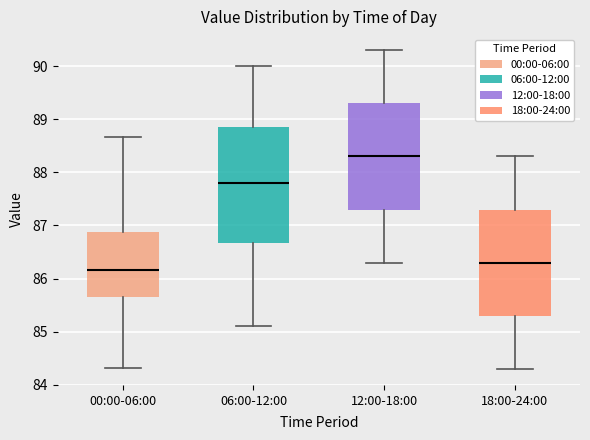

Reading left to right, transcribe this box plot: for each box, give where its median line is, the range the box spans, and where its two whiskers end, as read against the y-axis. The values are not printed on the chart, so give them approximately, as read against the axis.

00:00-06:00: median 86.2, box 85.7 to 86.9, whiskers 84.3 to 88.7
06:00-12:00: median 87.8, box 86.7 to 88.9, whiskers 85.1 to 90.0
12:00-18:00: median 88.3, box 87.3 to 89.3, whiskers 86.3 to 90.3
18:00-24:00: median 86.3, box 85.3 to 87.3, whiskers 84.3 to 88.3